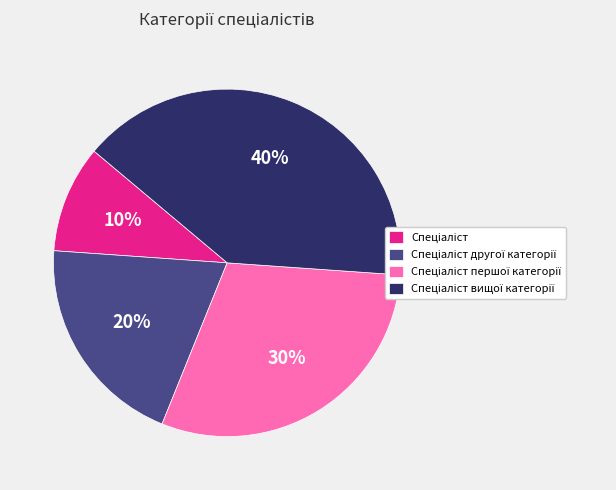

To the nearest percent, what is the average slice percentage?

25%